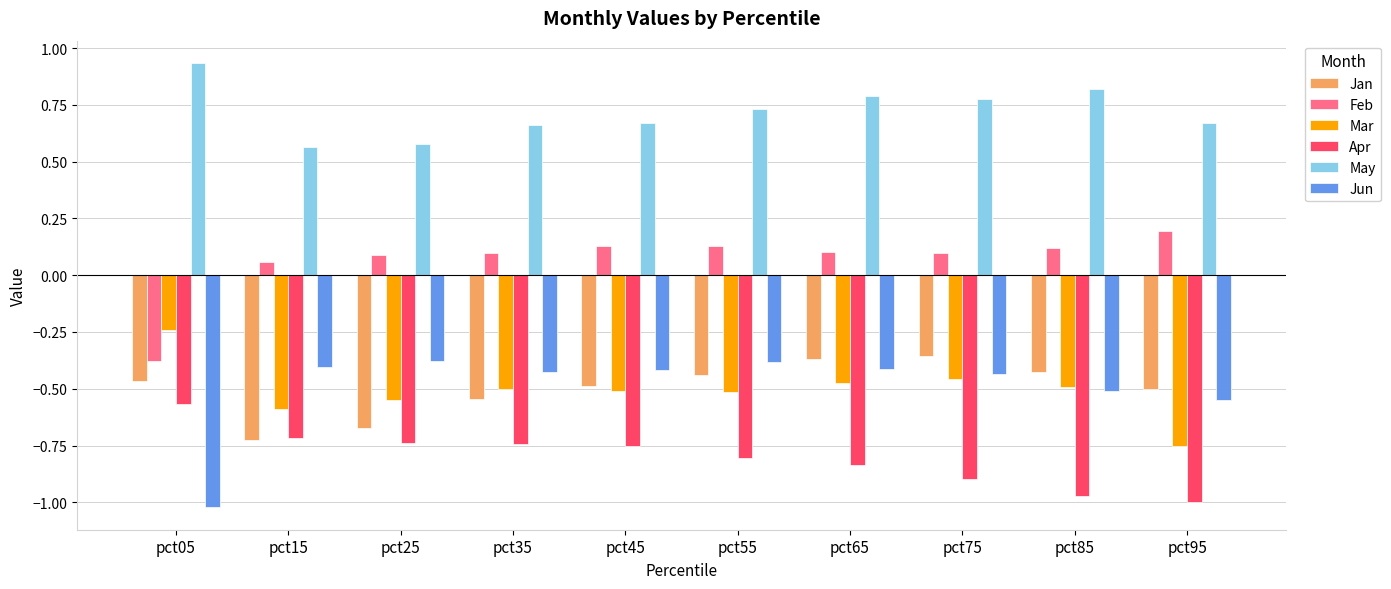

Which label corresponds to the smallest value in the chart?

pct05